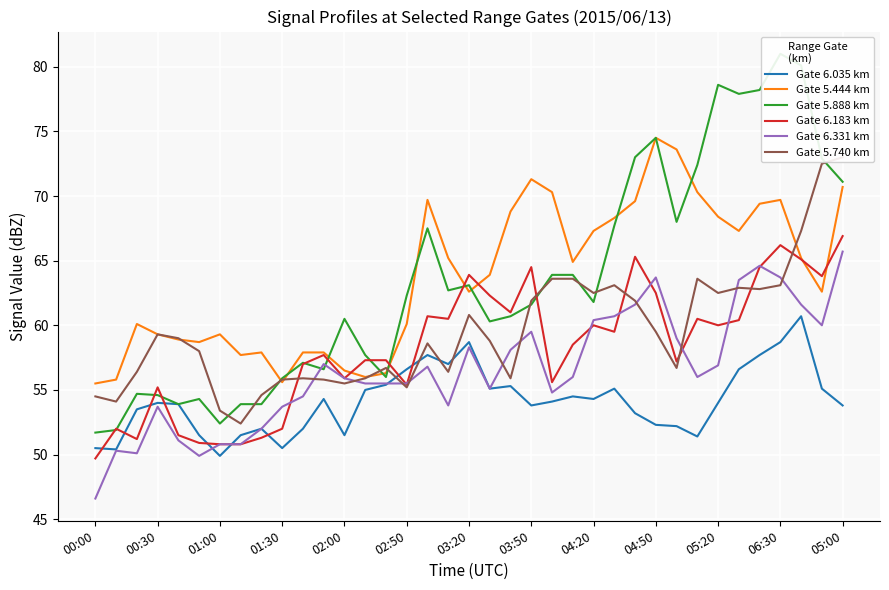

Is it true that Gate 5.444 km equals 56.5 at 02:00?

True